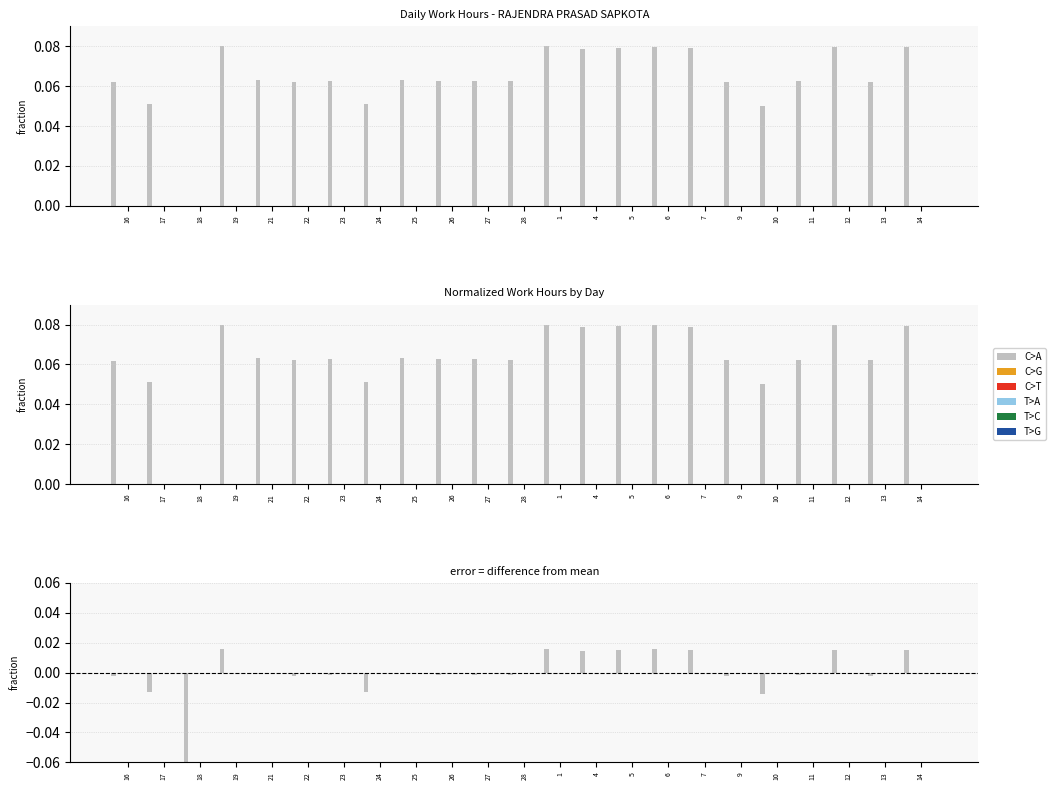

Where is C>A nearest to the value 0?

21